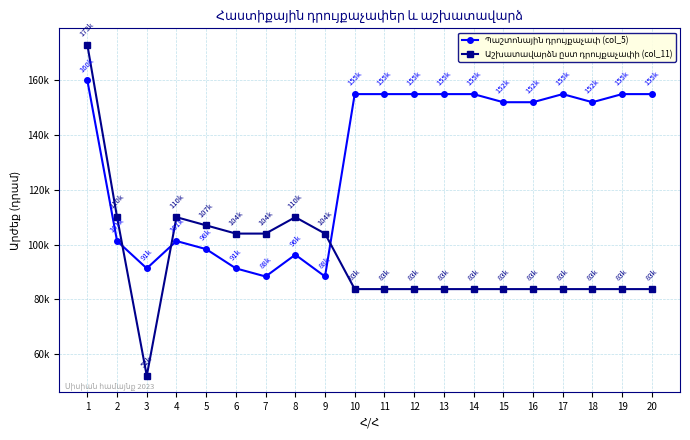

At which label does Պաշտոնային դրույքաչափ (col_5) reach its peak?

1